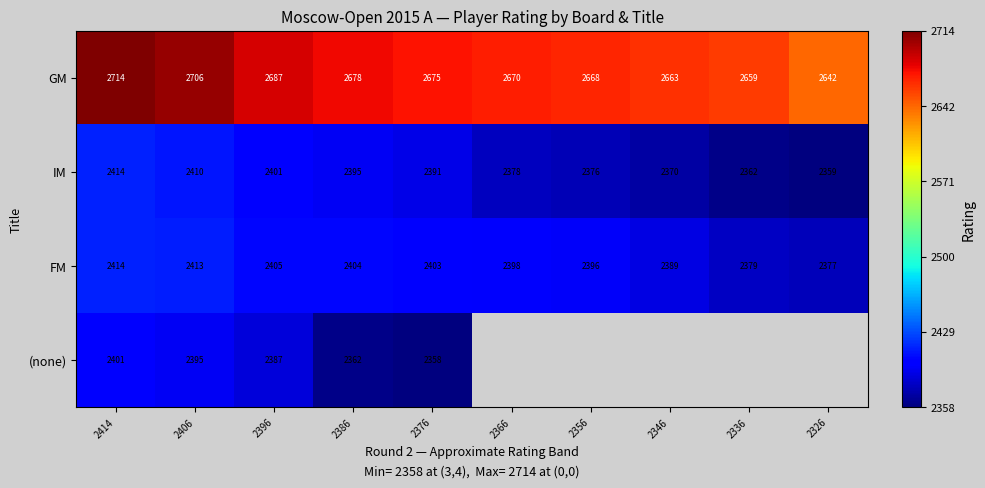

Count the number of categories in the chart.

10